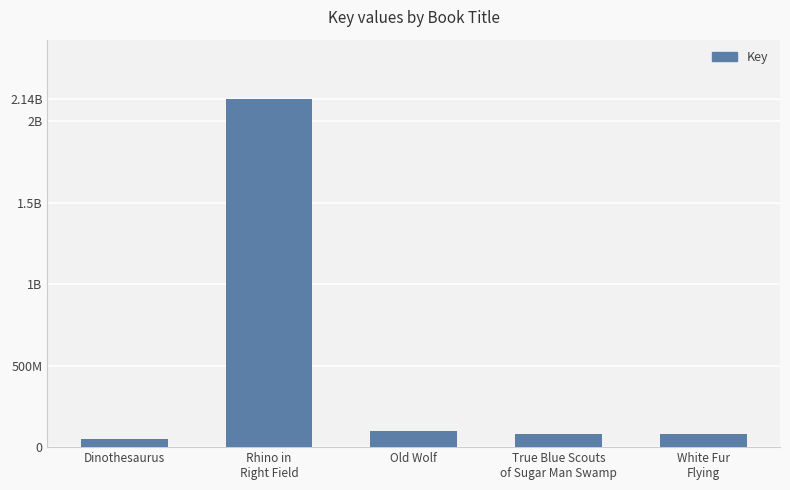

What is the sum of the values at True Blue Scouts
of Sugar Man Swamp and Dinothesaurus?

127102555